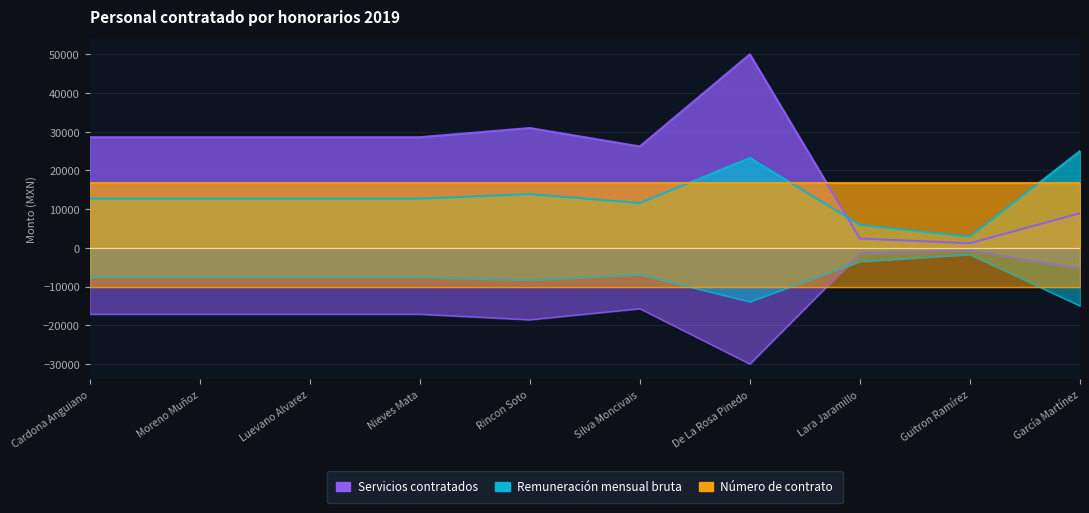

What is the label of the 2nd point from the left?

Moreno Muñoz